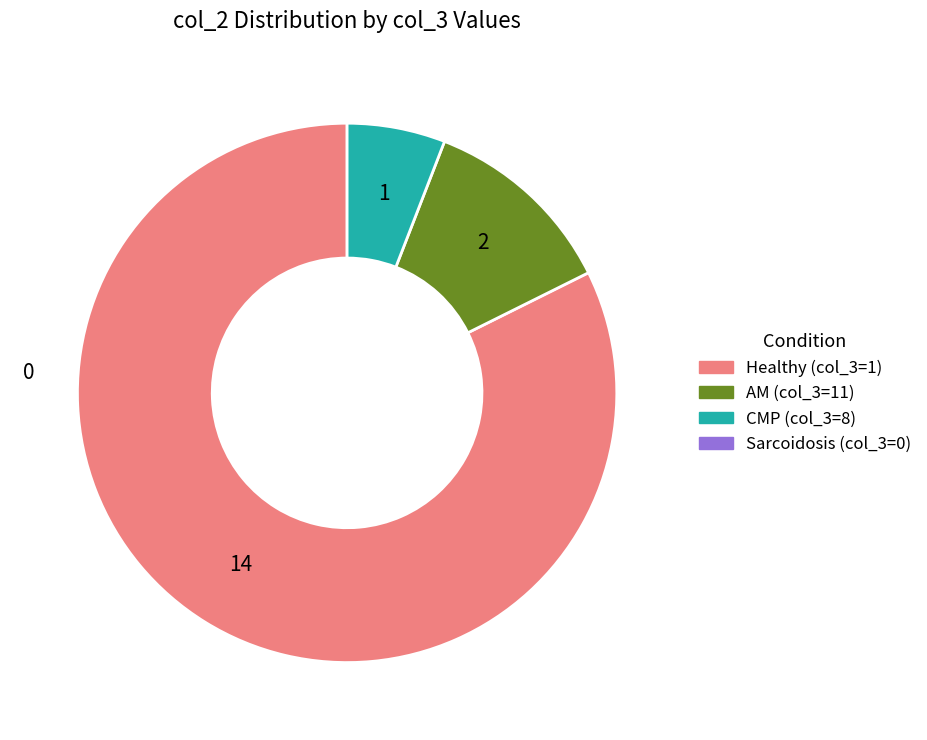

Does any single category account for the majority?

Yes